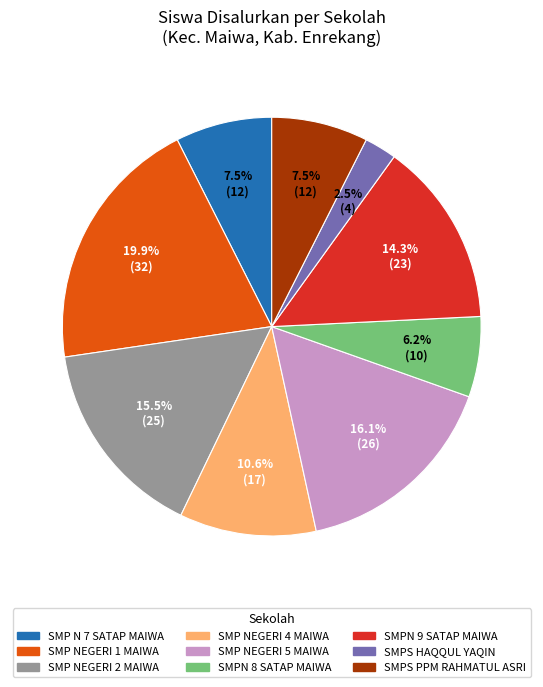

How much of the chart is everything except SMP NEGERI 5 MAIWA?

83.9%